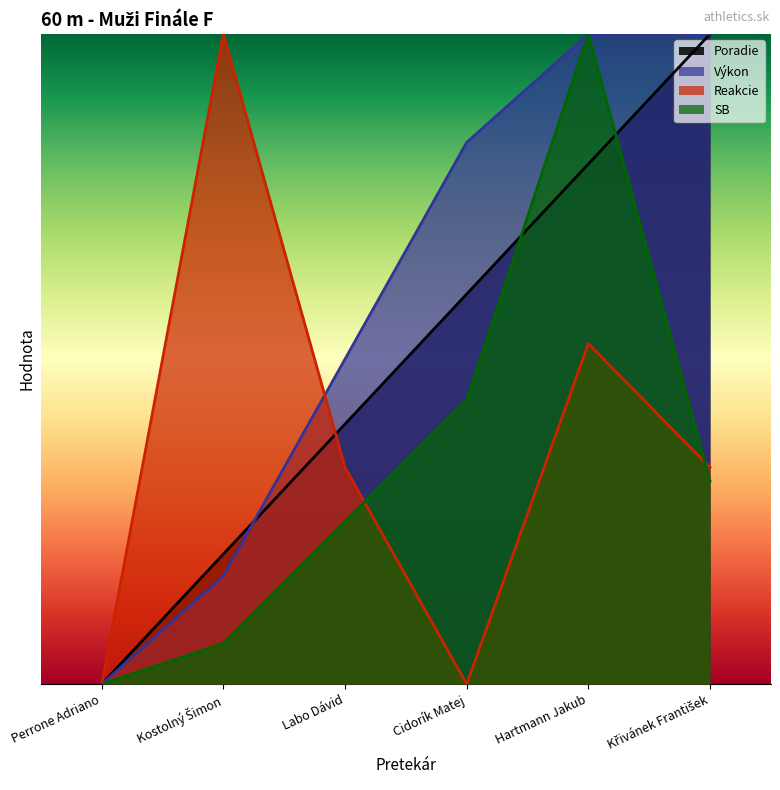

Reading left to right, transcribe all the data shown in this chart.

Poradie: 0.0	2.0	4.0	6.0	8.0	10.0
Výkon: 0.0	1.7	5.0	8.3	10.0	10.0
Reakcie: 0.0	10.0	3.3	0.0	5.2	3.3
SB: 0.0	0.6	2.5	4.4	10.0	3.1